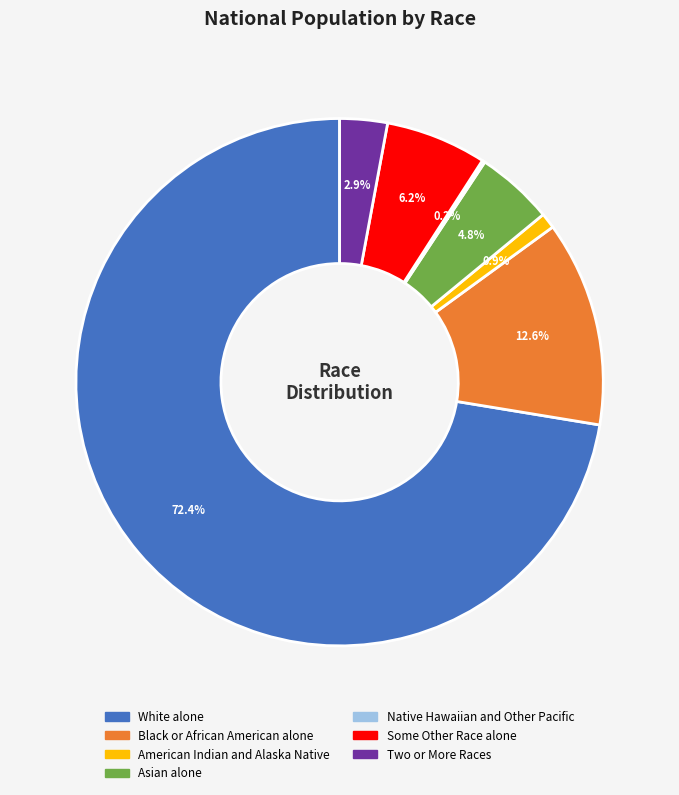

To the nearest percent, what is the combined percentage of Black or African American alone and Some Other Race alone?

19%